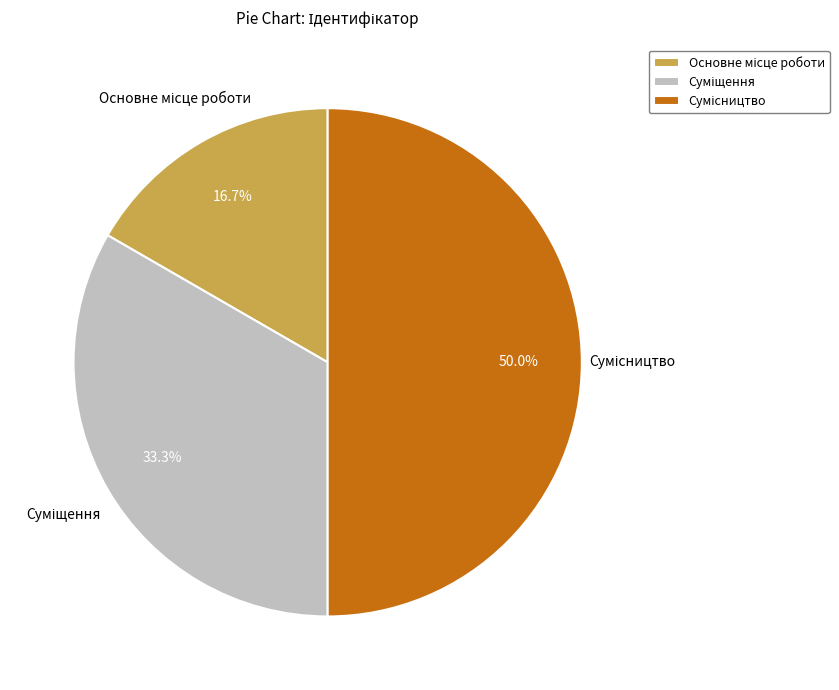

Count the number of slices in the pie.

3